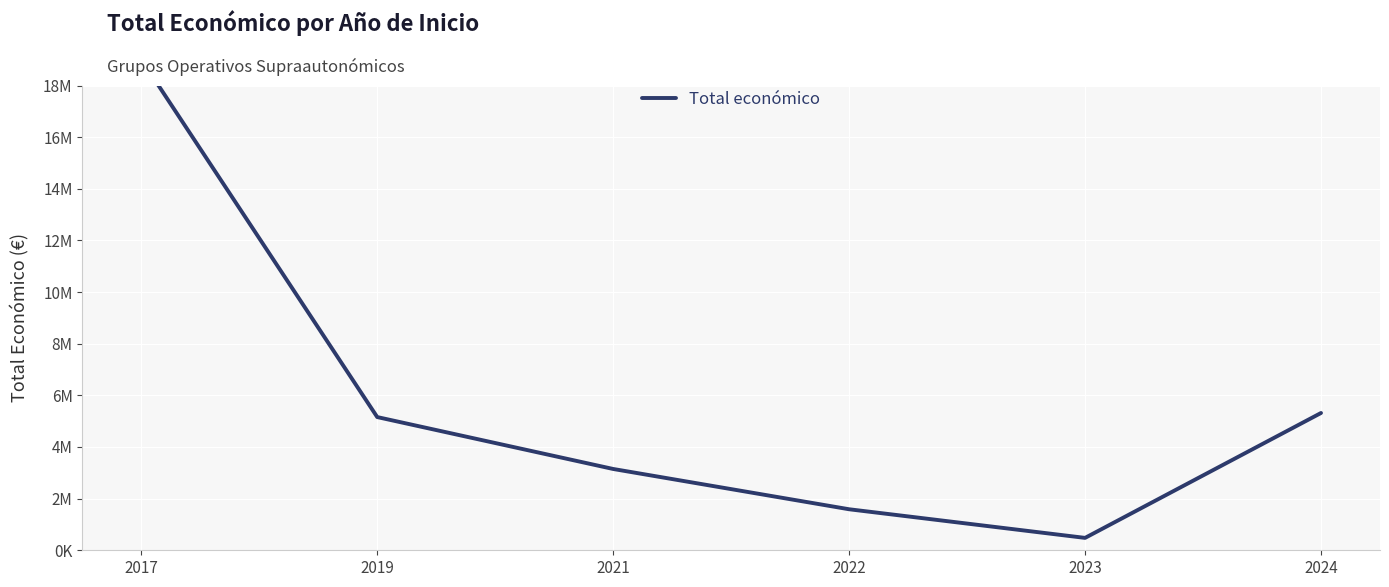

Where is the first local minimum?

2023